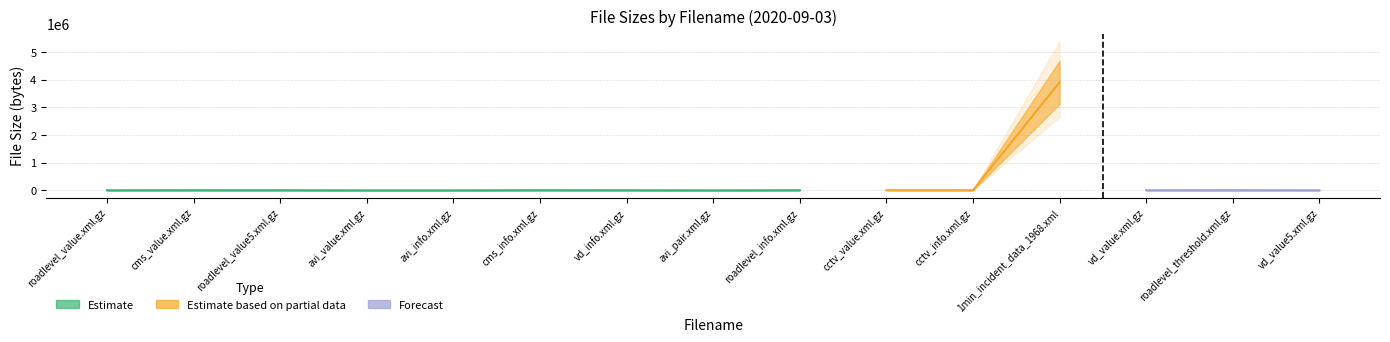

At which label is the value closest to 1953185?

roadlevel_threshold.xml.gz